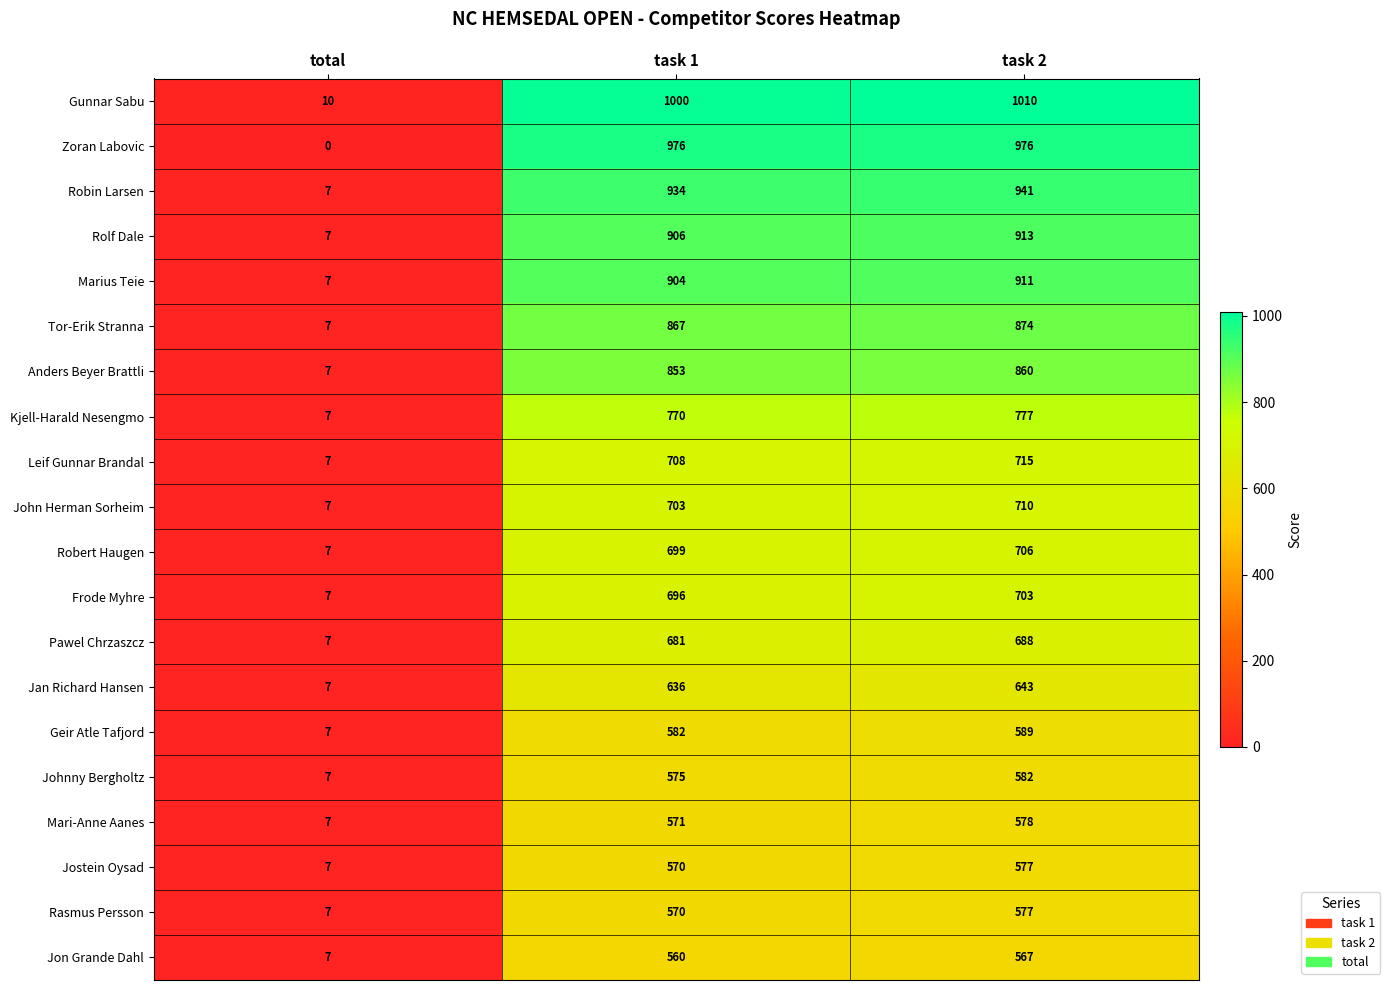

The value of Robin Larsen at task 1 is 934. True or false?

True